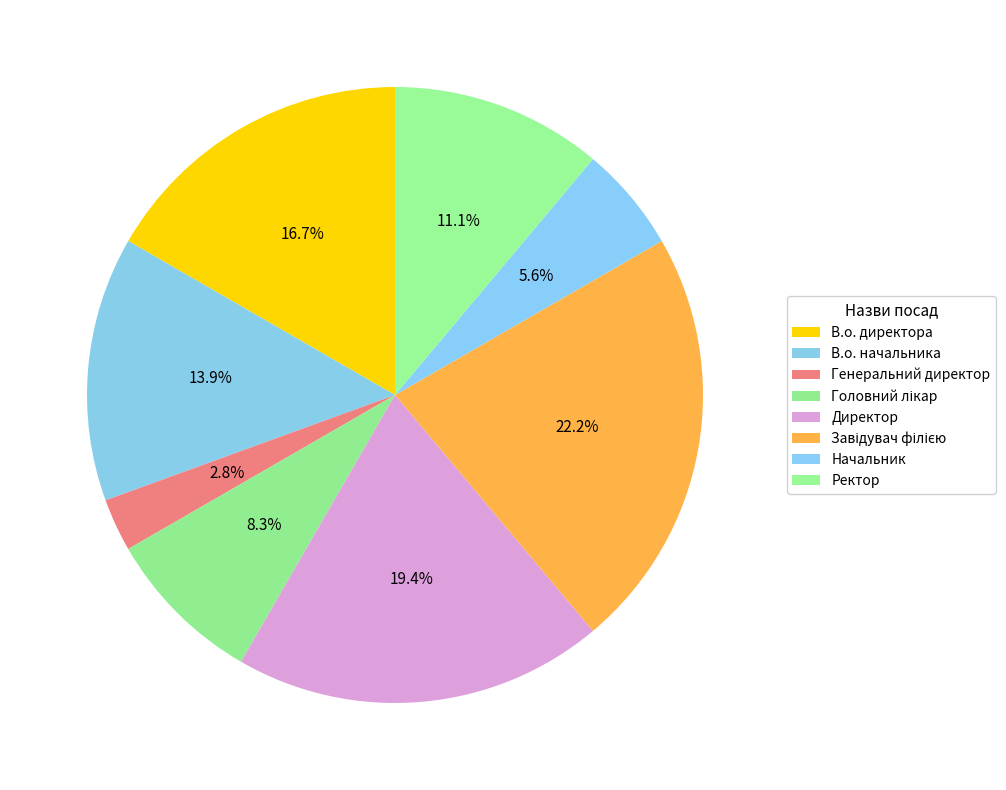

What is the ratio of the value at В.о. начальника to the value at Завідувач філією?

0.6